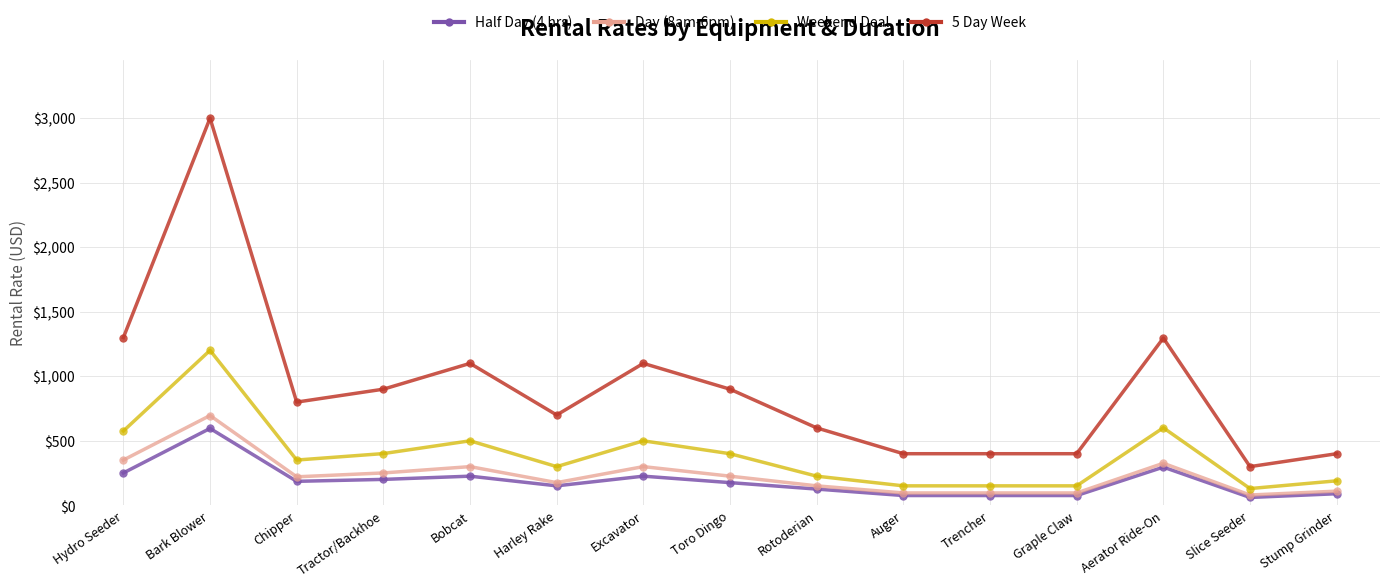

True or false: Weekend Deal and Half Day (4 hrs) intersect in this chart.

False